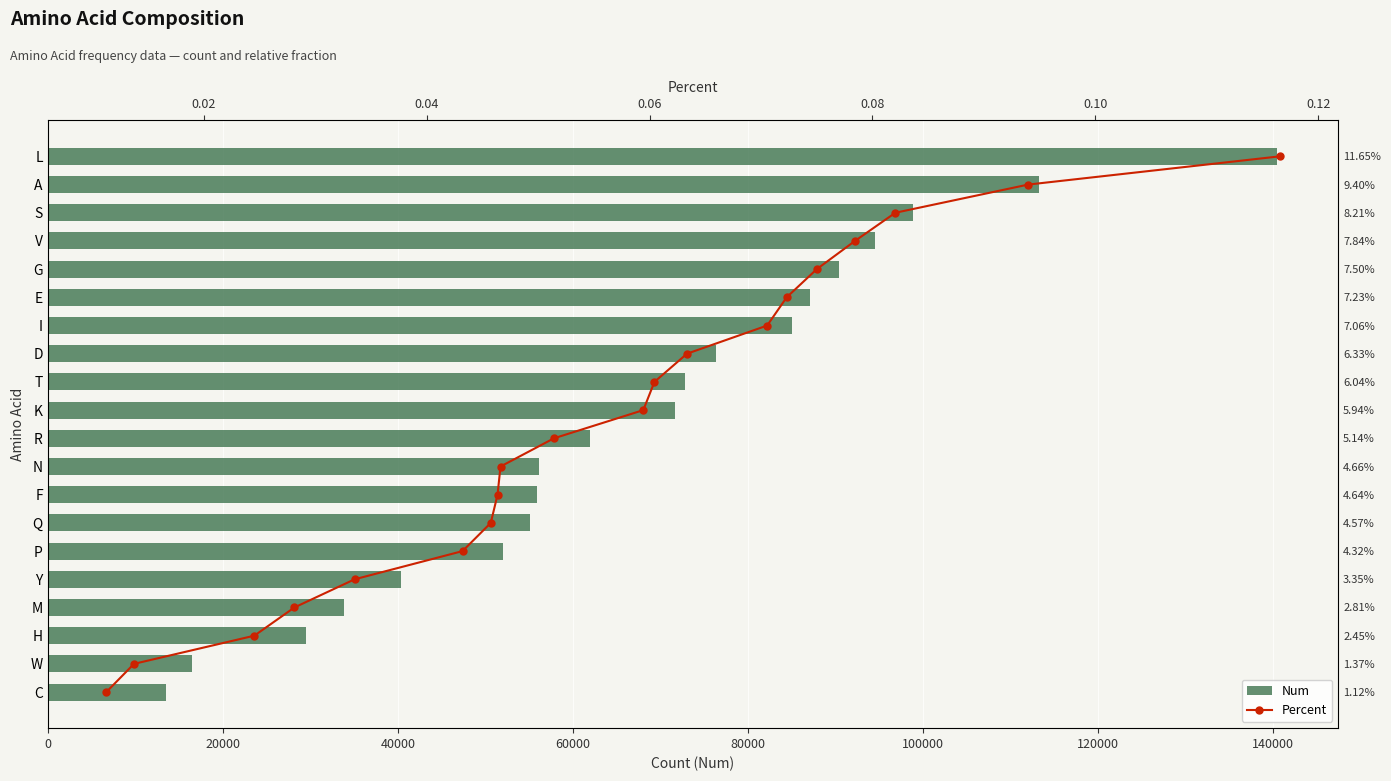

What is the minimum value for Num?

13547